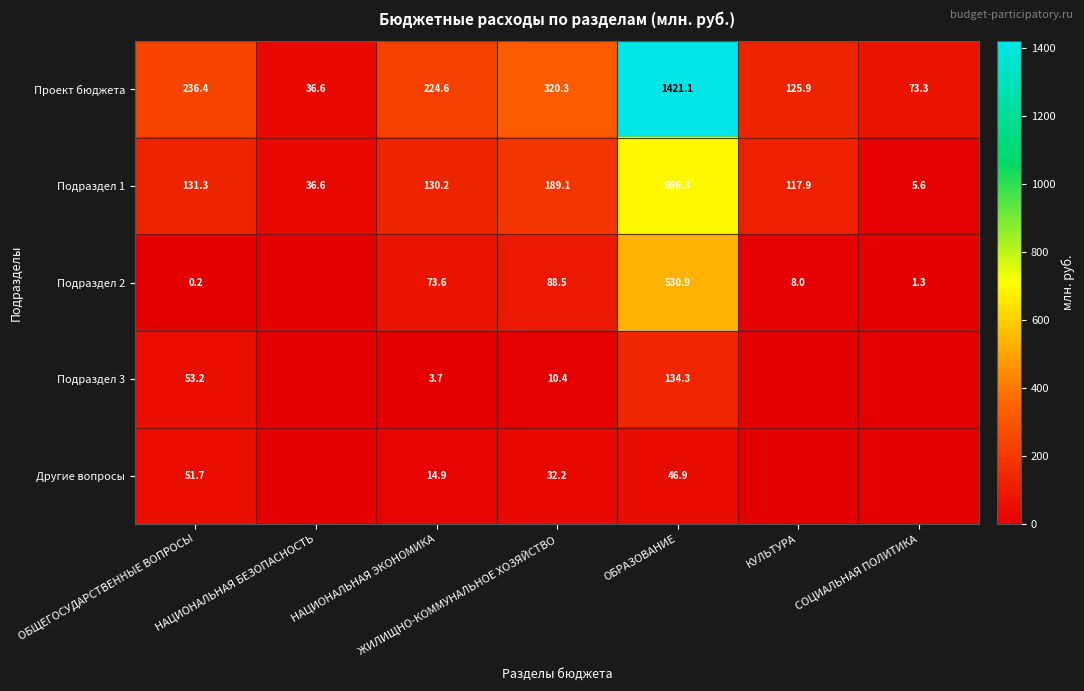

The value of Проект бюджета at ОБРАЗОВАНИЕ is 401.7. True or false?

False